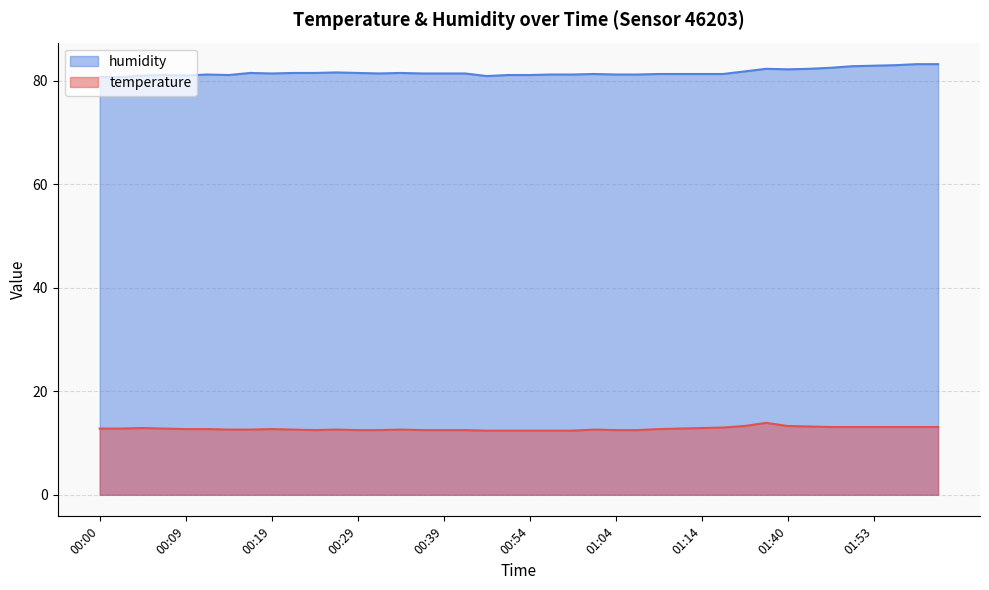

List the labels in order of temperature value, smallest first.

00:46, 00:52, 00:54, 00:57, 00:59, 00:24, 00:29, 00:31, 00:36, 00:39, 00:41, 01:04, 01:07, 00:14, 00:17, 00:22, 00:26, 00:34, 01:02, 00:09, 00:12, 00:19, 01:09, 00:00, 00:02, 00:07, 01:12, 00:04, 01:14, 01:17, 01:48, 01:50, 01:53, 01:55, 01:58, 02:01, 01:45, 01:34, 01:40, 01:37